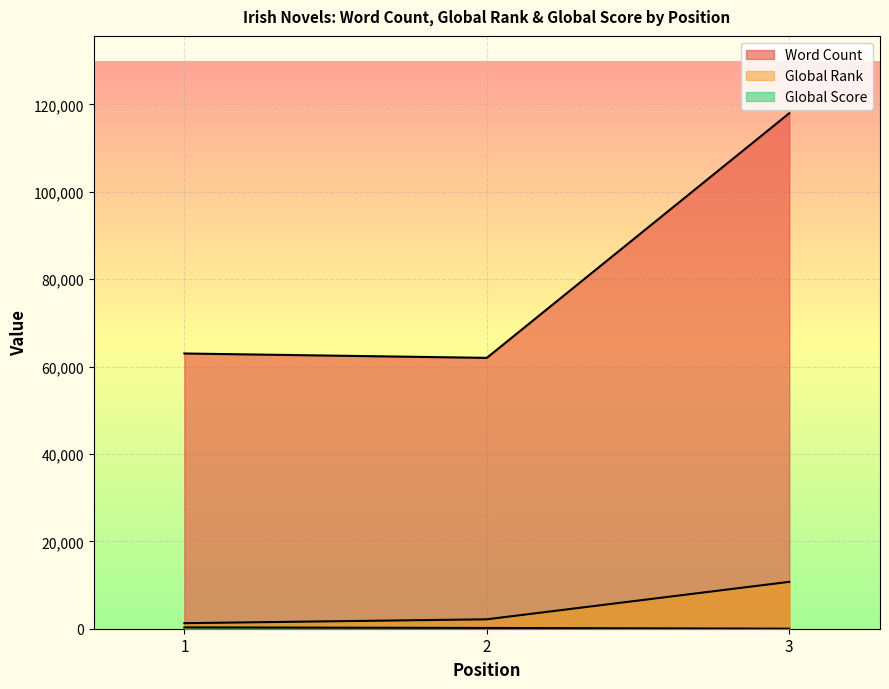

Does the chart display data point markers on the line(s)?

No